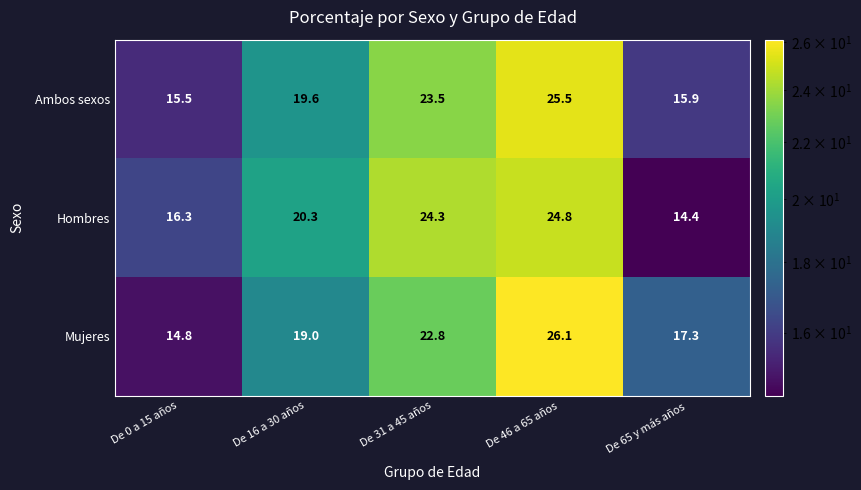

Reading right to left, transcribe all the data shown in this chart.

Ambos sexos: 15.9	25.5	23.5	19.6	15.5
Hombres: 14.4	24.8	24.3	20.3	16.3
Mujeres: 17.3	26.1	22.8	19.0	14.8